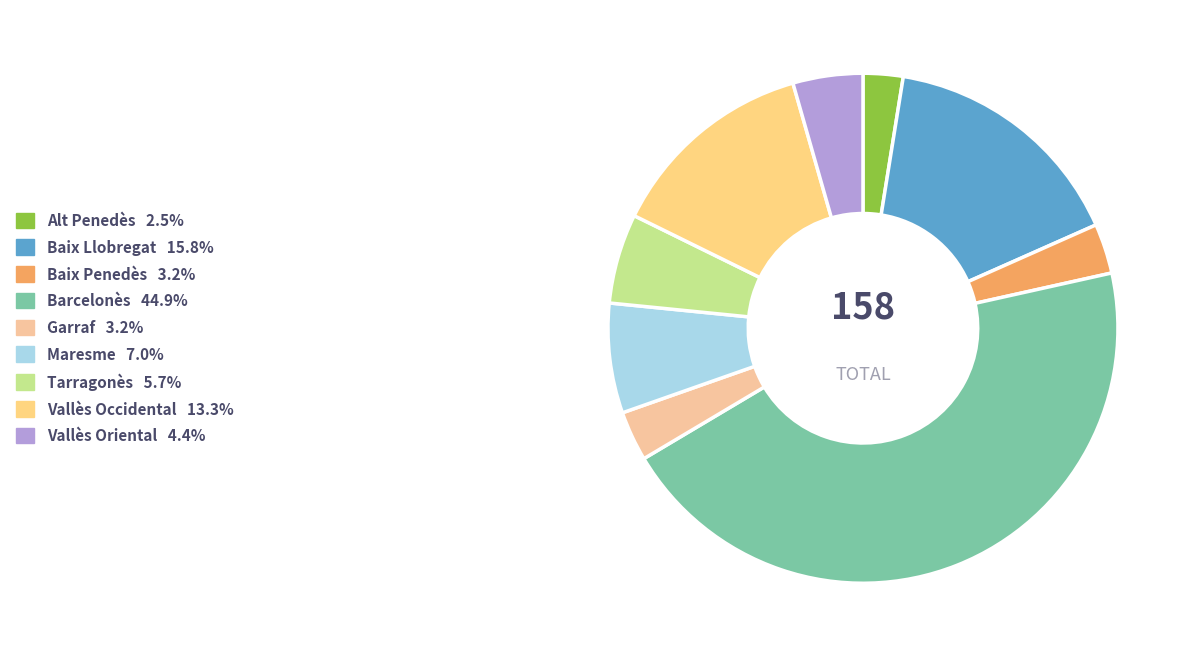

To the nearest percent, what portion does Baix Penedès represent?

3%